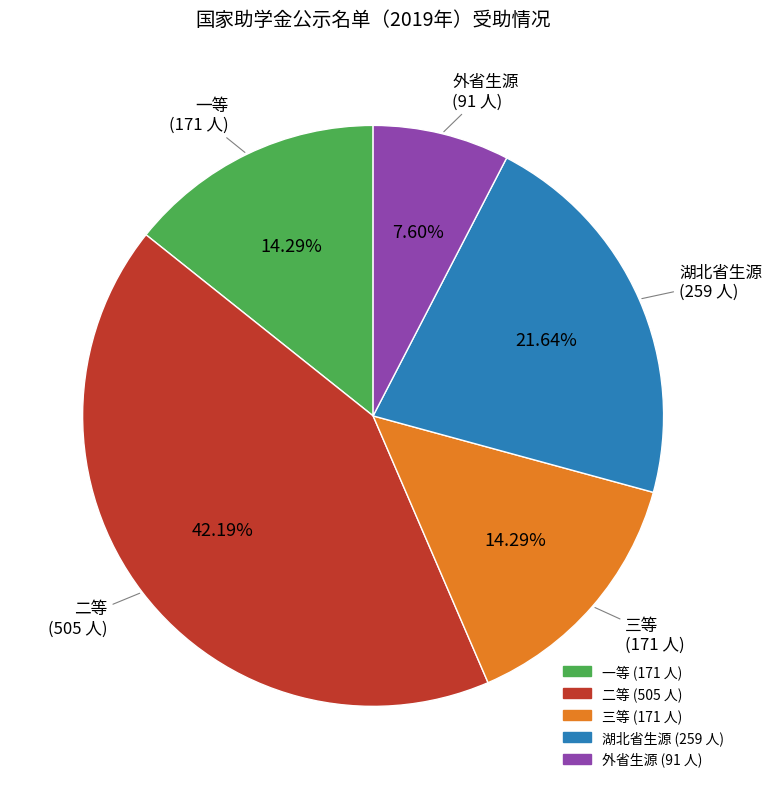

Do 湖北省生源 and 外省生源 together represent more than half of the pie?

No